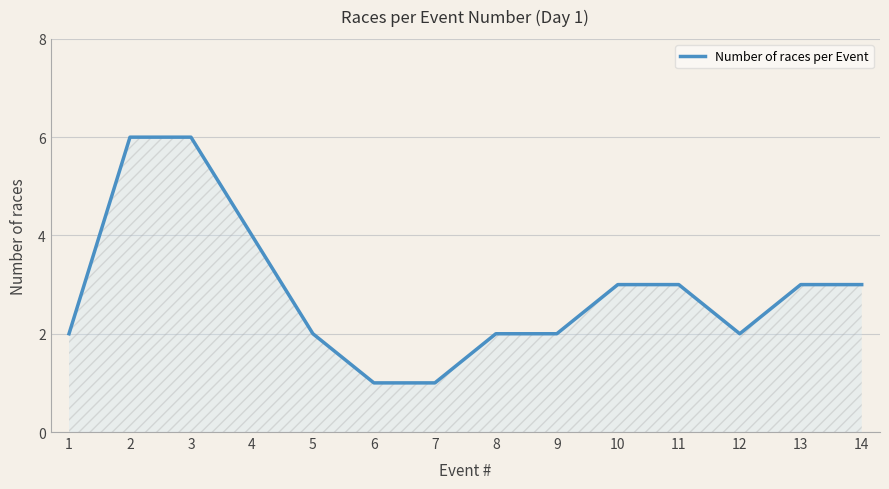

Count the values in the range 2 to 3.

9